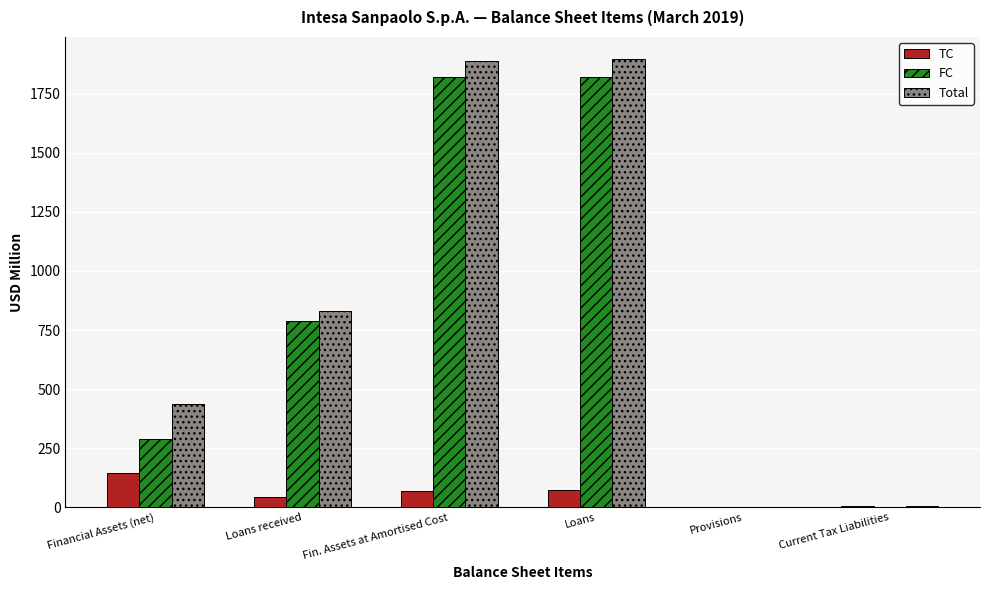

The Total series shows 1243.4 at Loans. True or false?

False